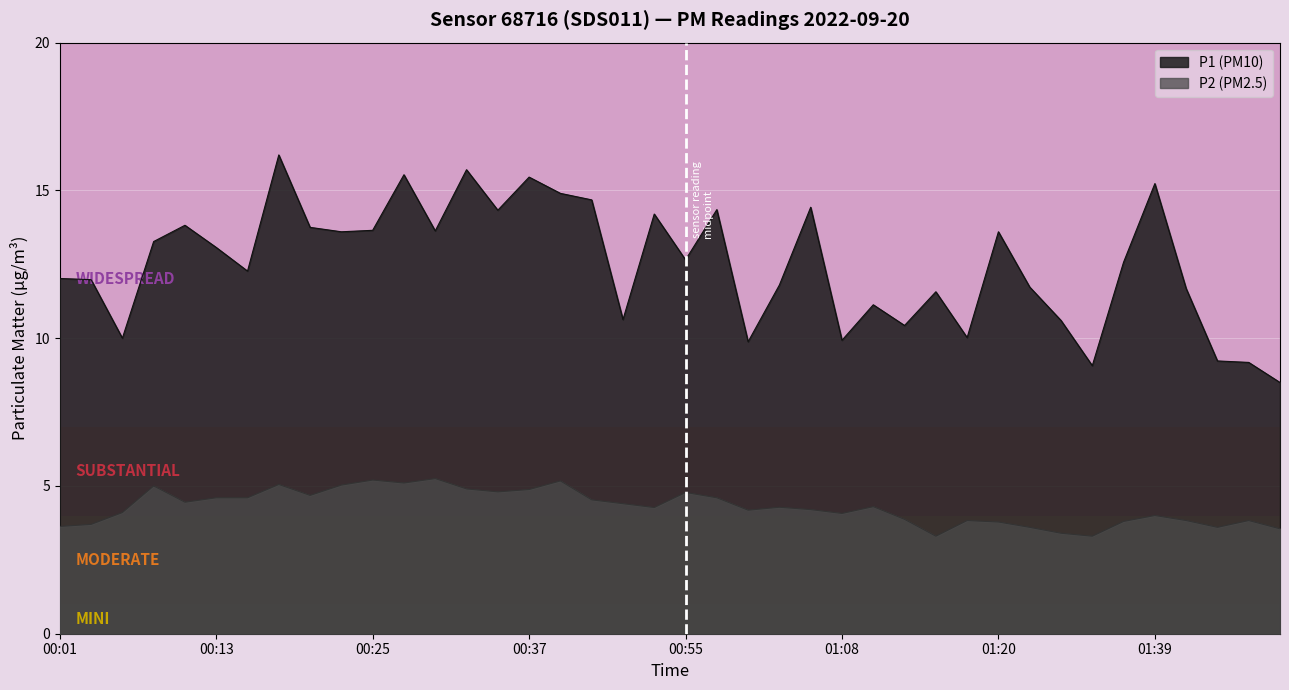

What is the highest value of the P2 series?

5.2